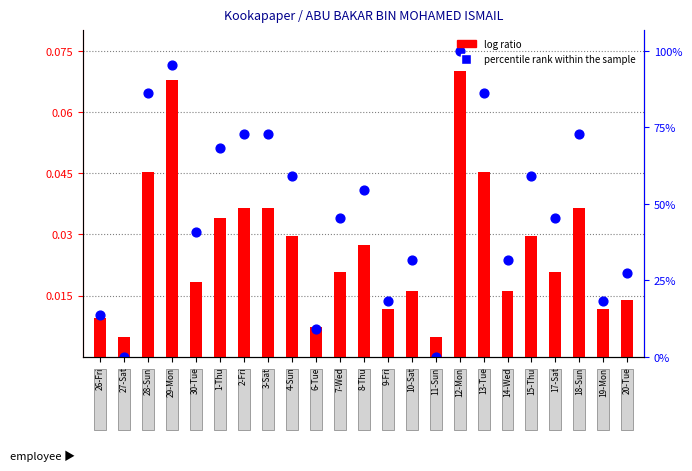

Which series has the widest spread of Y values?

percentile rank within the sample